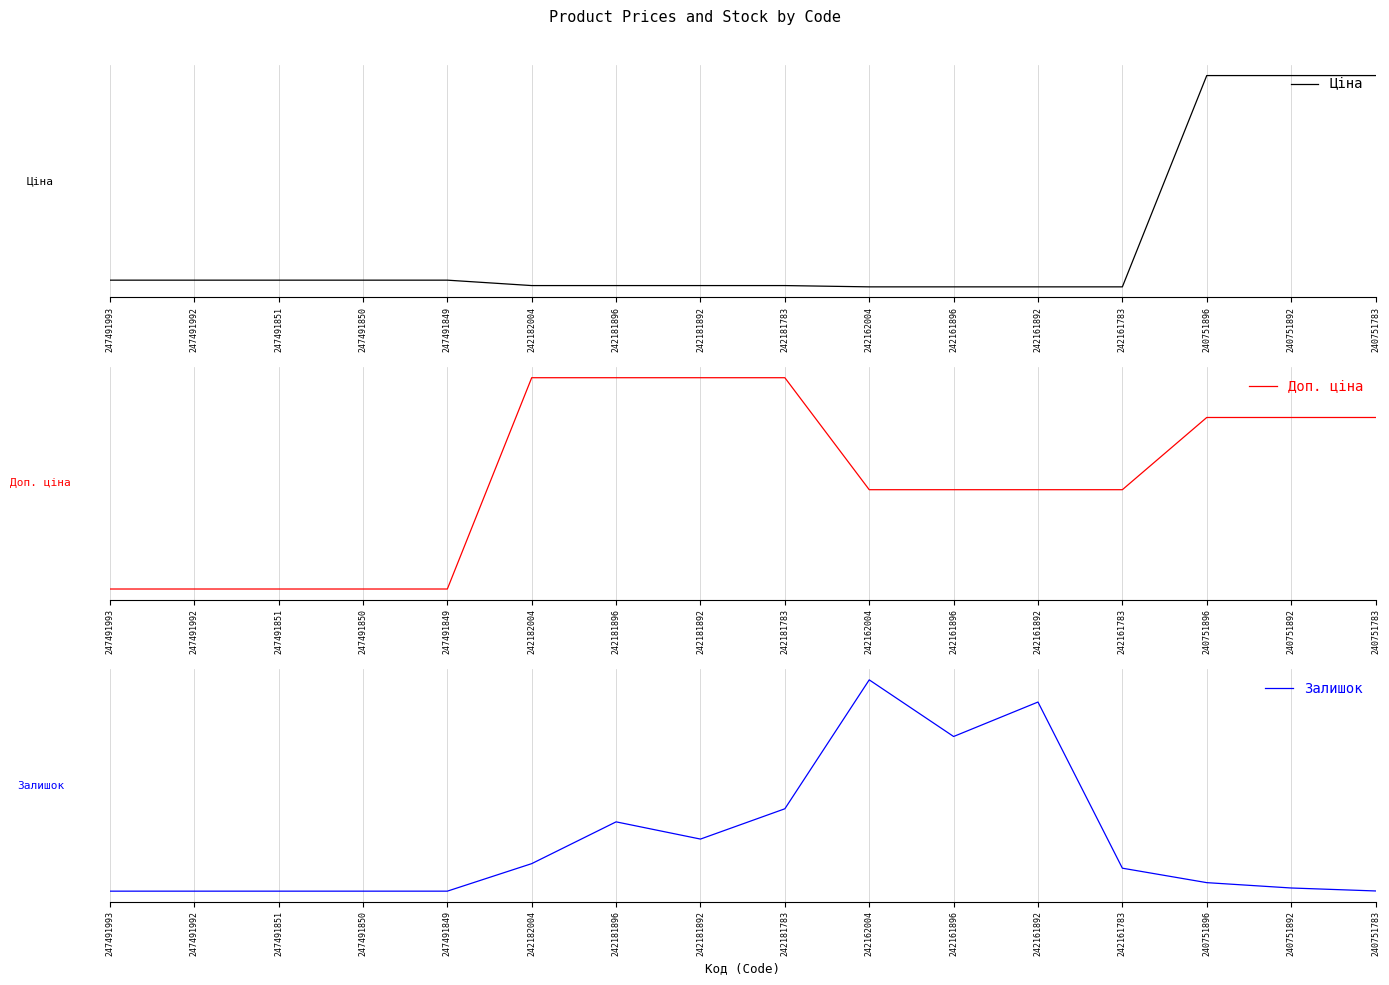

Reading left to right, extract all data points from this chart.

Ціна: -0.2	-0.2	-0.2	-0.2	-0.2	-0.2	-0.2	-0.2	-0.2	-0.2	-0.2	-0.2	-0.2	0.8	0.8	0.8
Доп. ціна: -0.5	-0.5	-0.5	-0.5	-0.5	0.5	0.5	0.5	0.5	-0.0	-0.0	-0.0	-0.0	0.3	0.3	0.3
Залишок: -0.2	-0.2	-0.2	-0.2	-0.2	-0.1	0.1	0.0	0.1	0.8	0.5	0.7	-0.1	-0.2	-0.2	-0.2